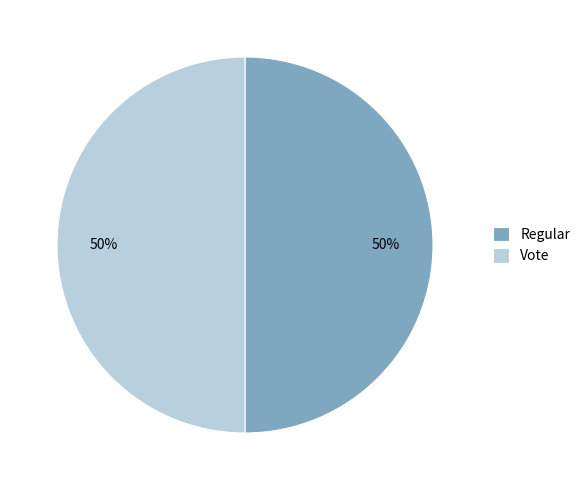

How many segments does this pie chart have?

2